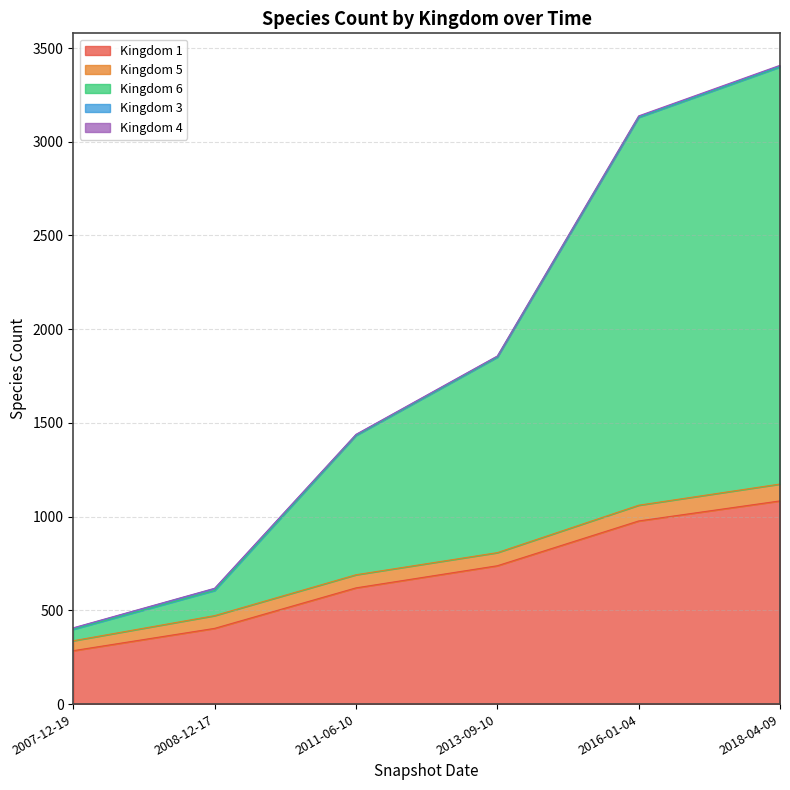

Which series has the largest range (max minus min)?

Kingdom 6